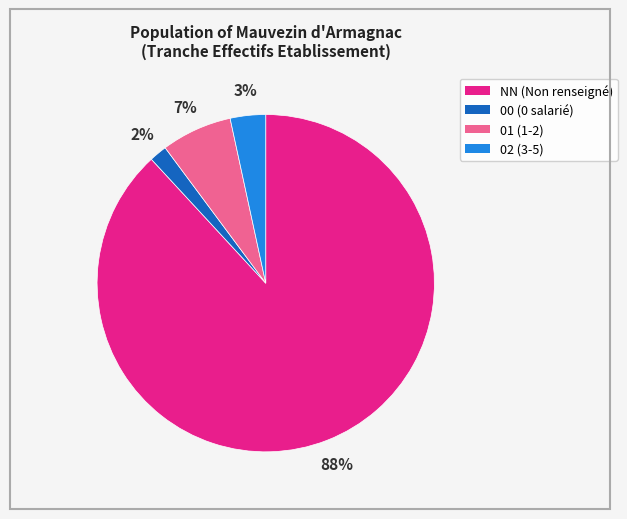

Is there any slice that represents more than half of the pie?

Yes